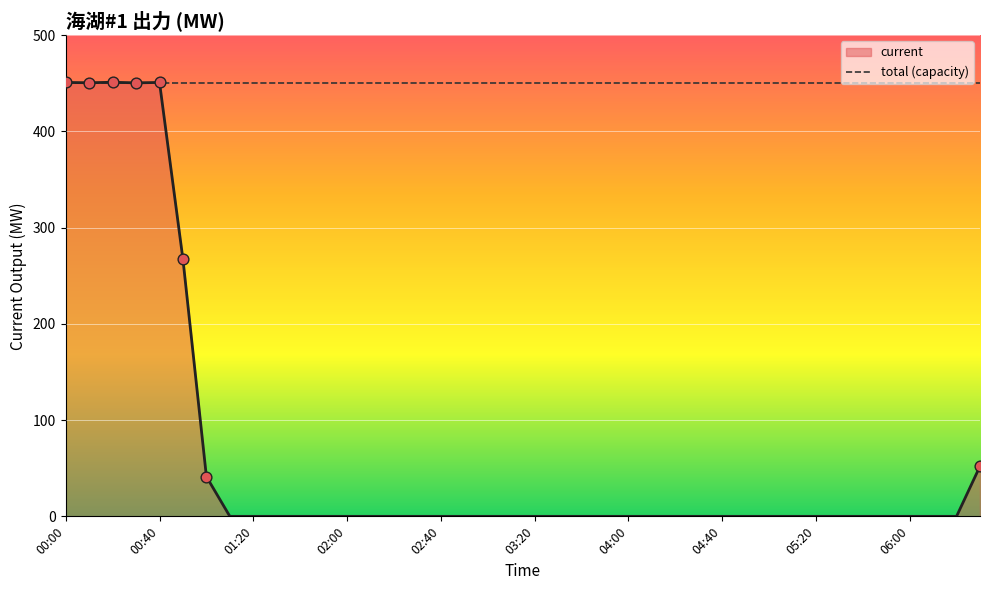

Between 05:40 and 05:00, which is larger?

05:40